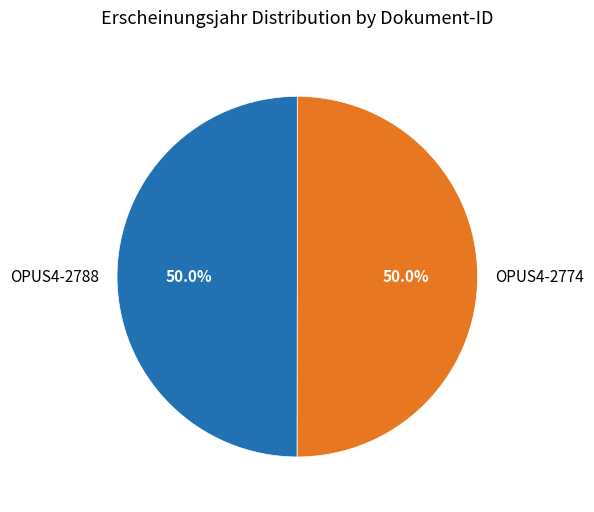

To the nearest percent, what portion does OPUS4-2788 represent?

50%